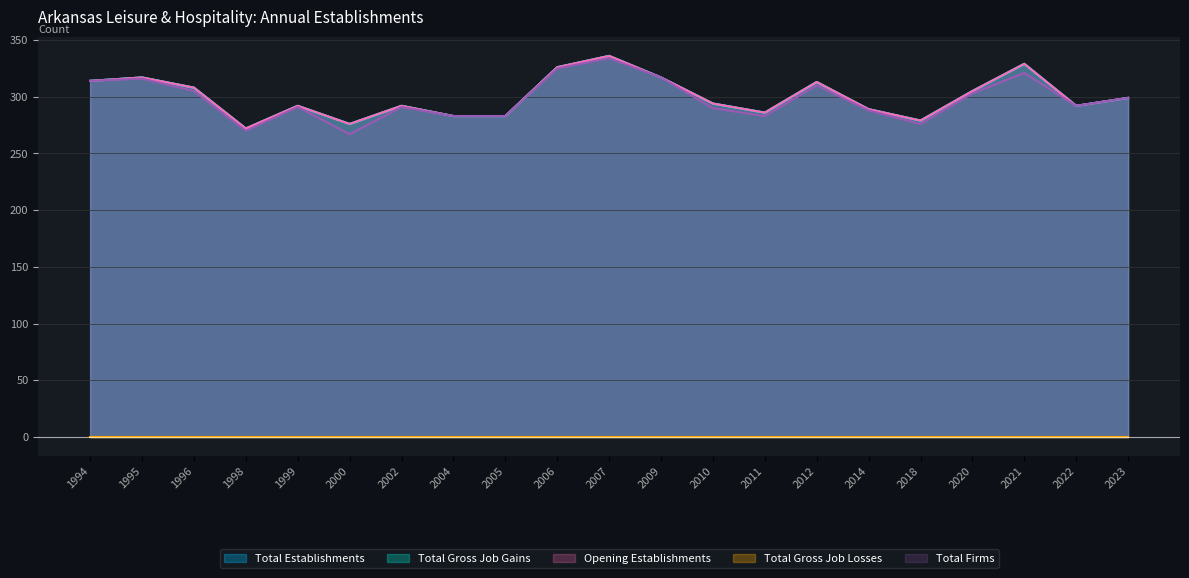

Which series has the largest range (max minus min)?

Total Firms